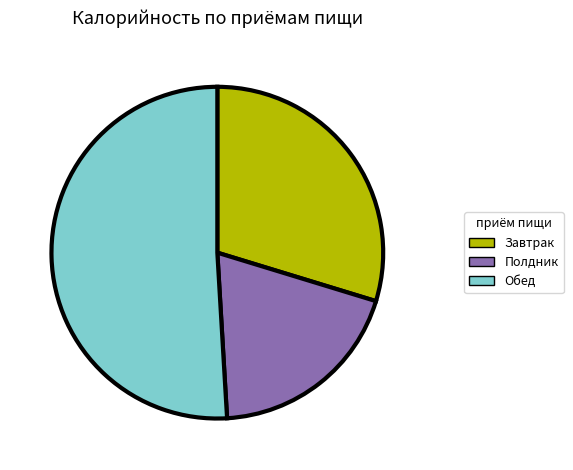

How many slices are in this pie chart?

3